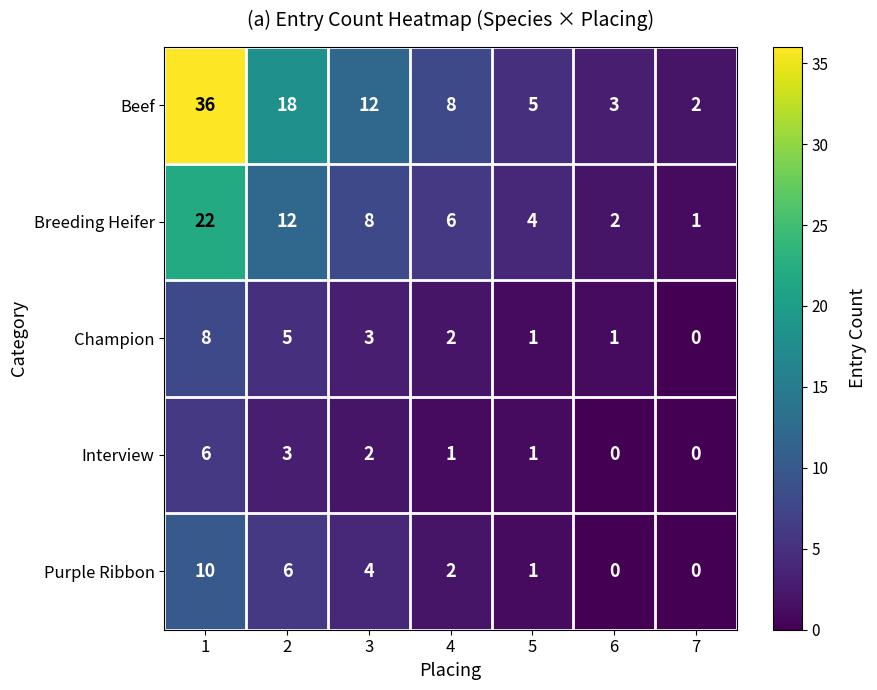

What is the approximate value of Breeding Heifer at 1?

22